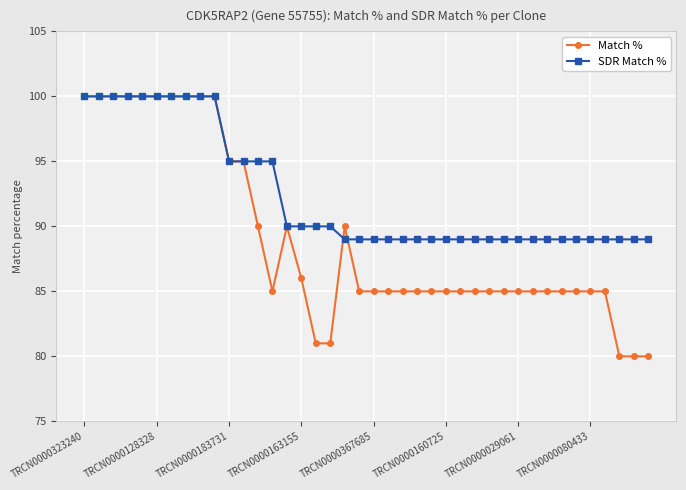

Which series has the largest range (max minus min)?

Match %